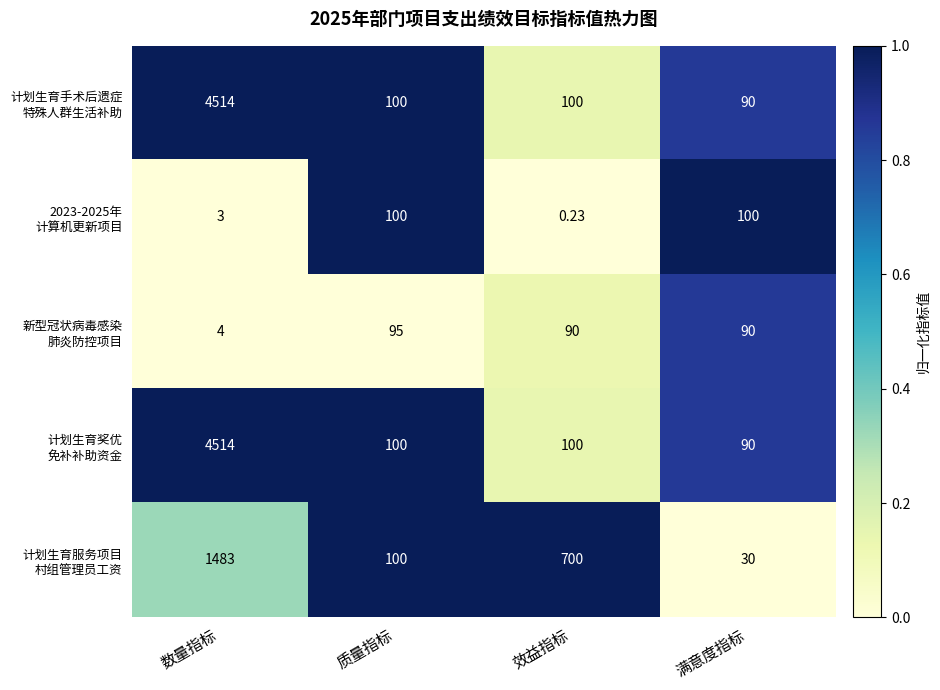

What is the total value across all series at 数量指标?

10518.0